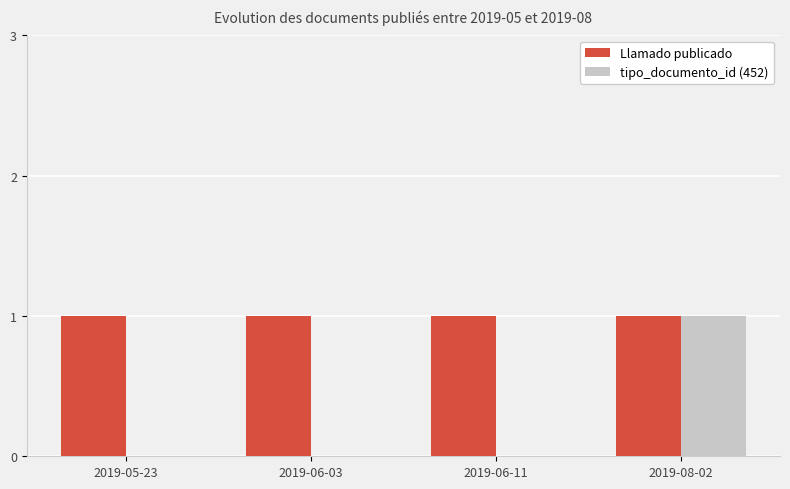

At which label does tipo_documento_id (452) reach its peak?

2019-08-02